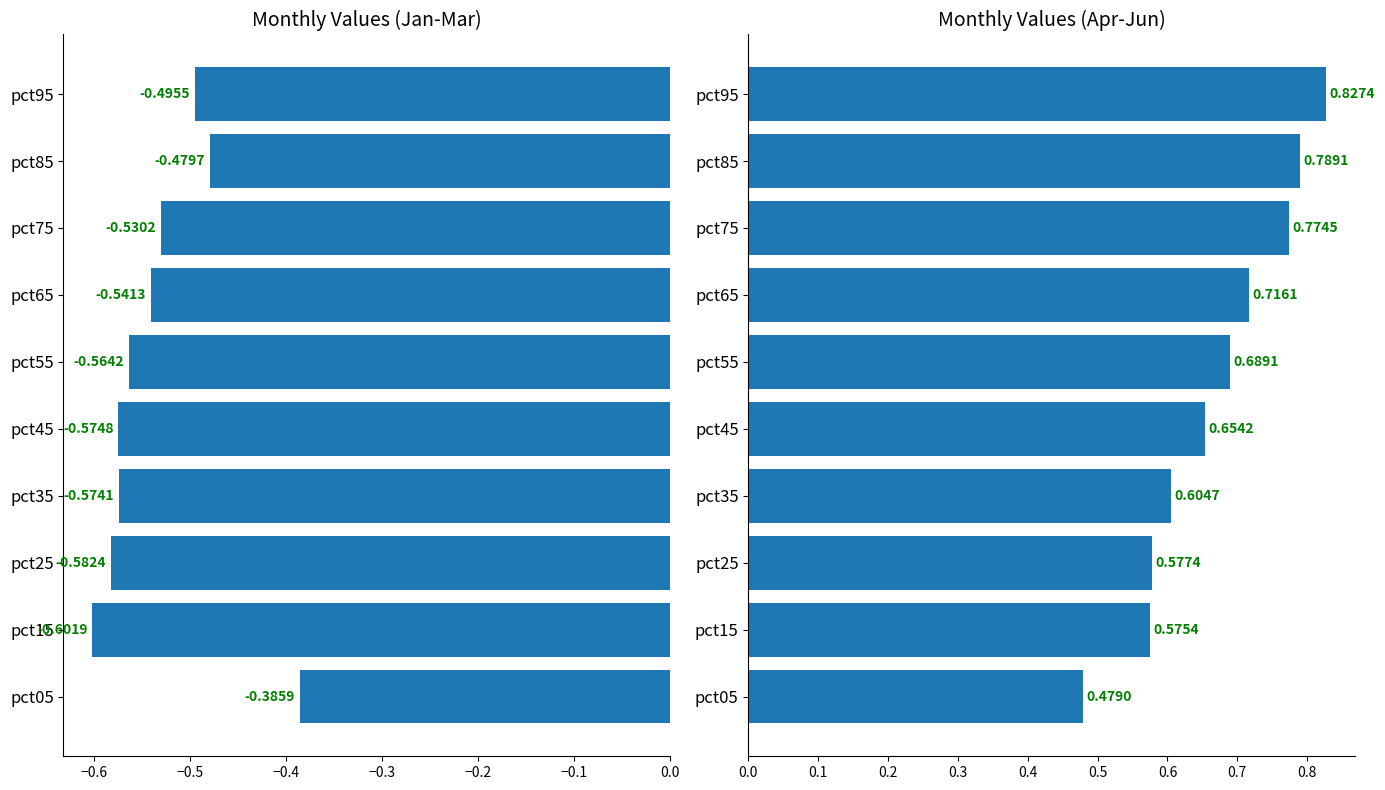

Read the Jan value at 8.

-0.5